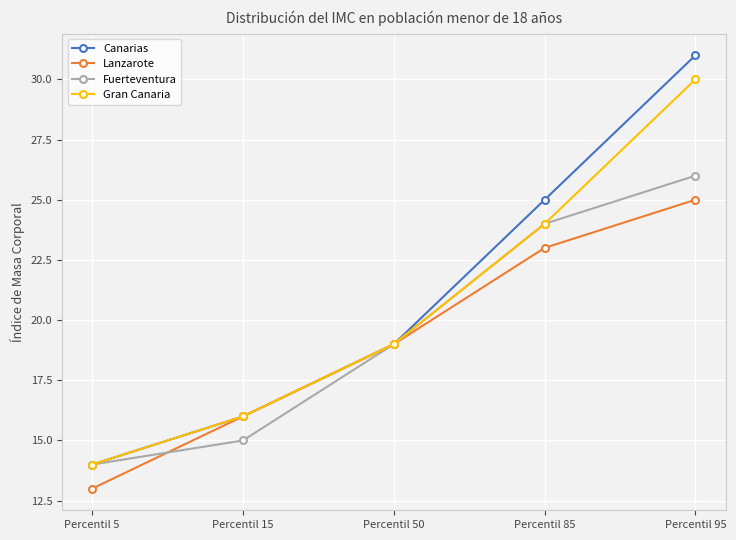

What are all the series names shown in the legend?

Canarias, Lanzarote, Fuerteventura, Gran Canaria